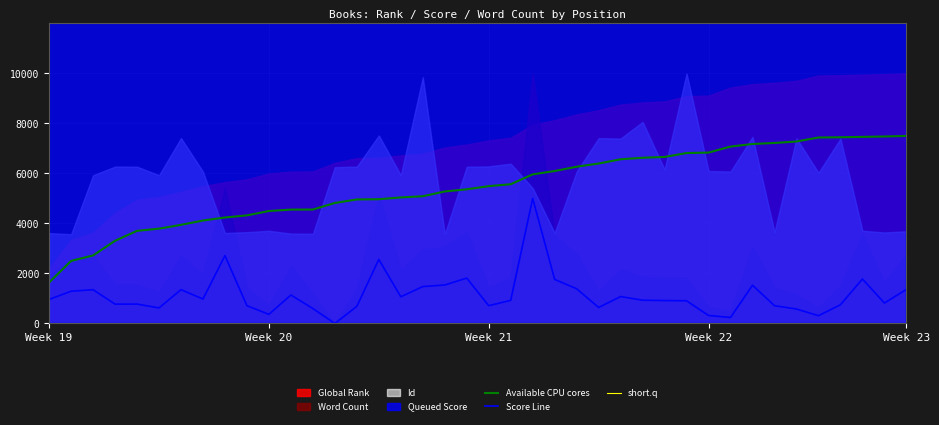

True or false: Score Line and Available CPU cores intersect in this chart.

False